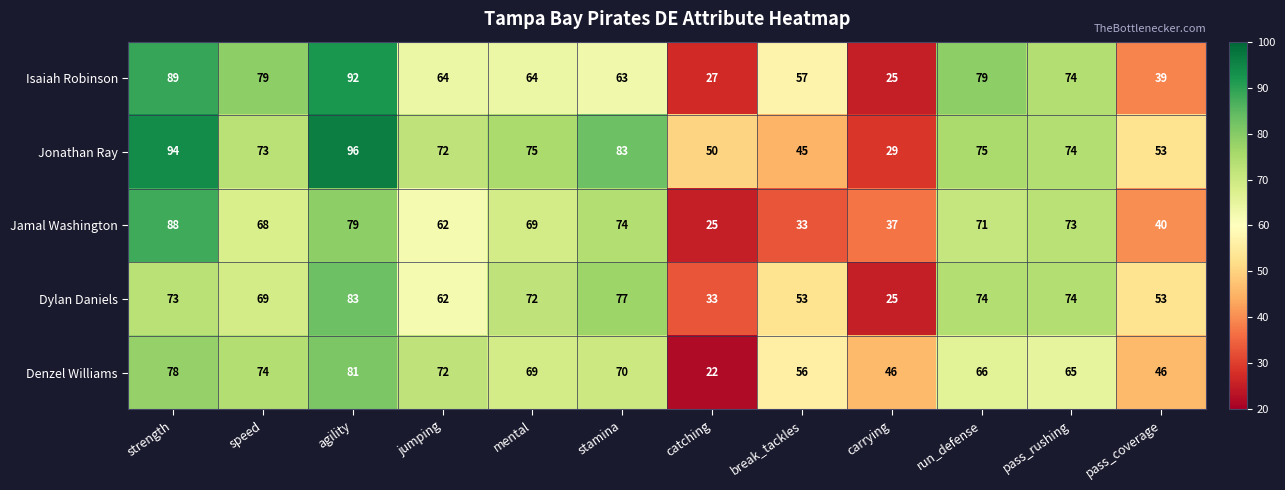

What is the greatest value displayed?

96